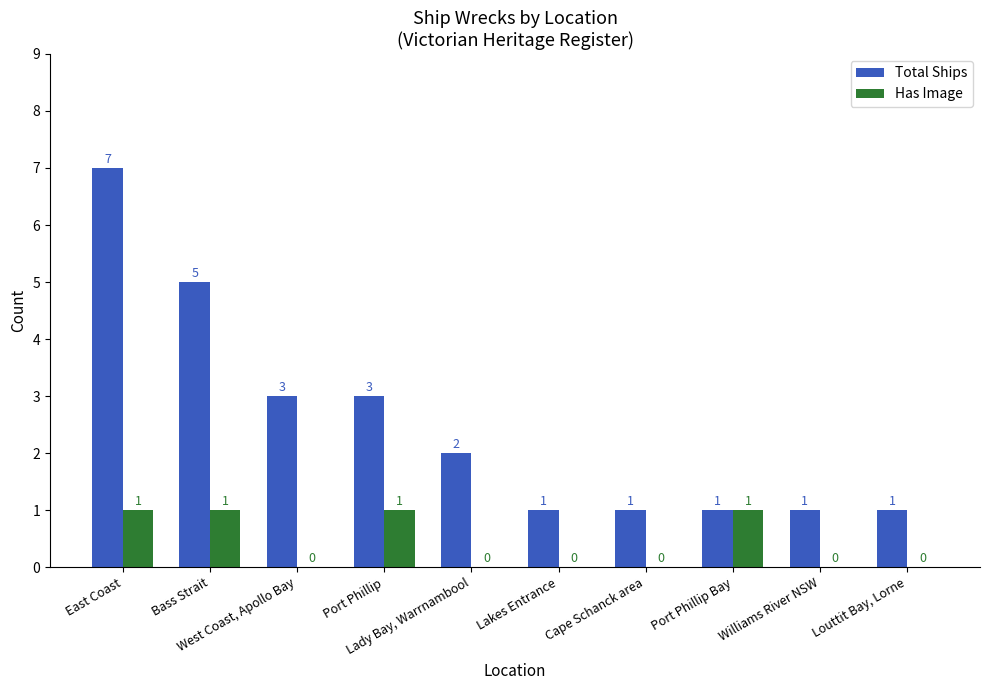

Is it true that Has Image equals 0 at Williams River NSW?

True